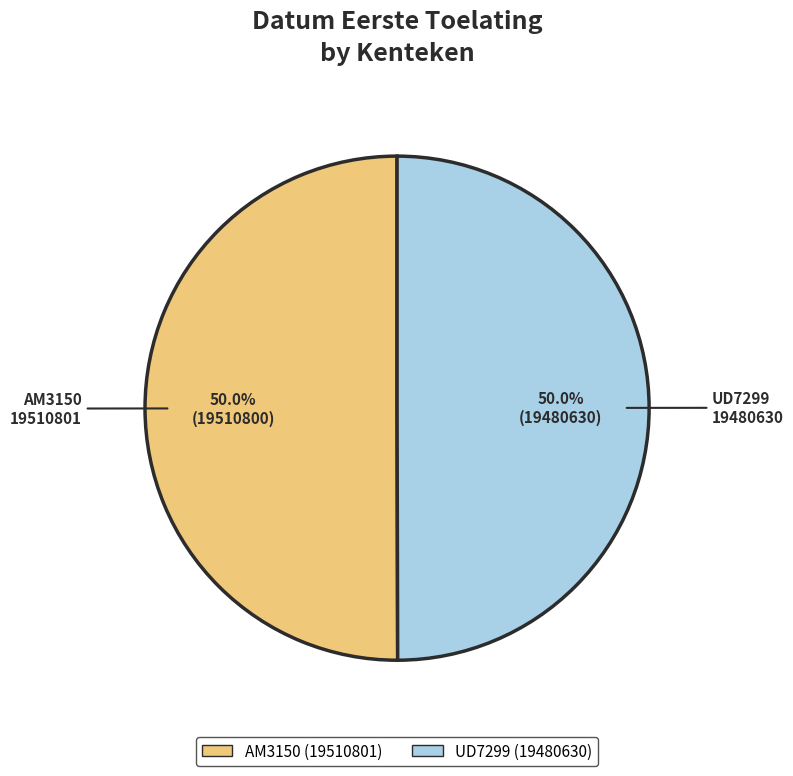

How many segments does this pie chart have?

2